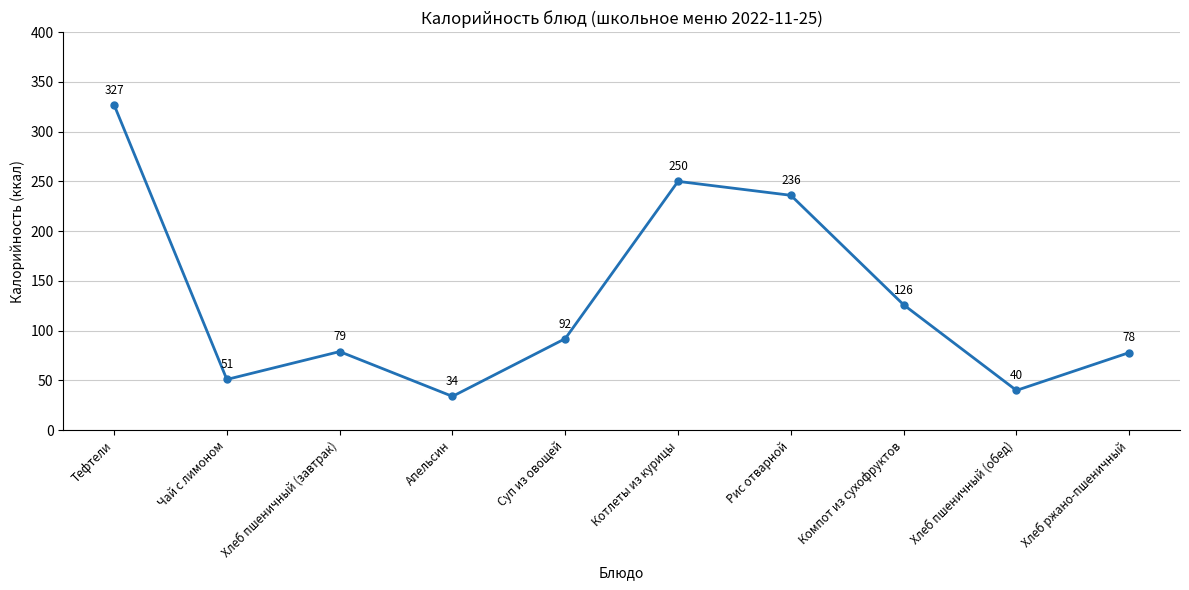

Rank the categories by value from highest to lowest.

Тефтели, Котлеты из курицы, Рис отварной, Компот из сухофруктов, Суп из овощей, Хлеб пшеничный (завтрак), Хлеб ржано-пшеничный, Чай с лимоном, Хлеб пшеничный (обед), Апельсин